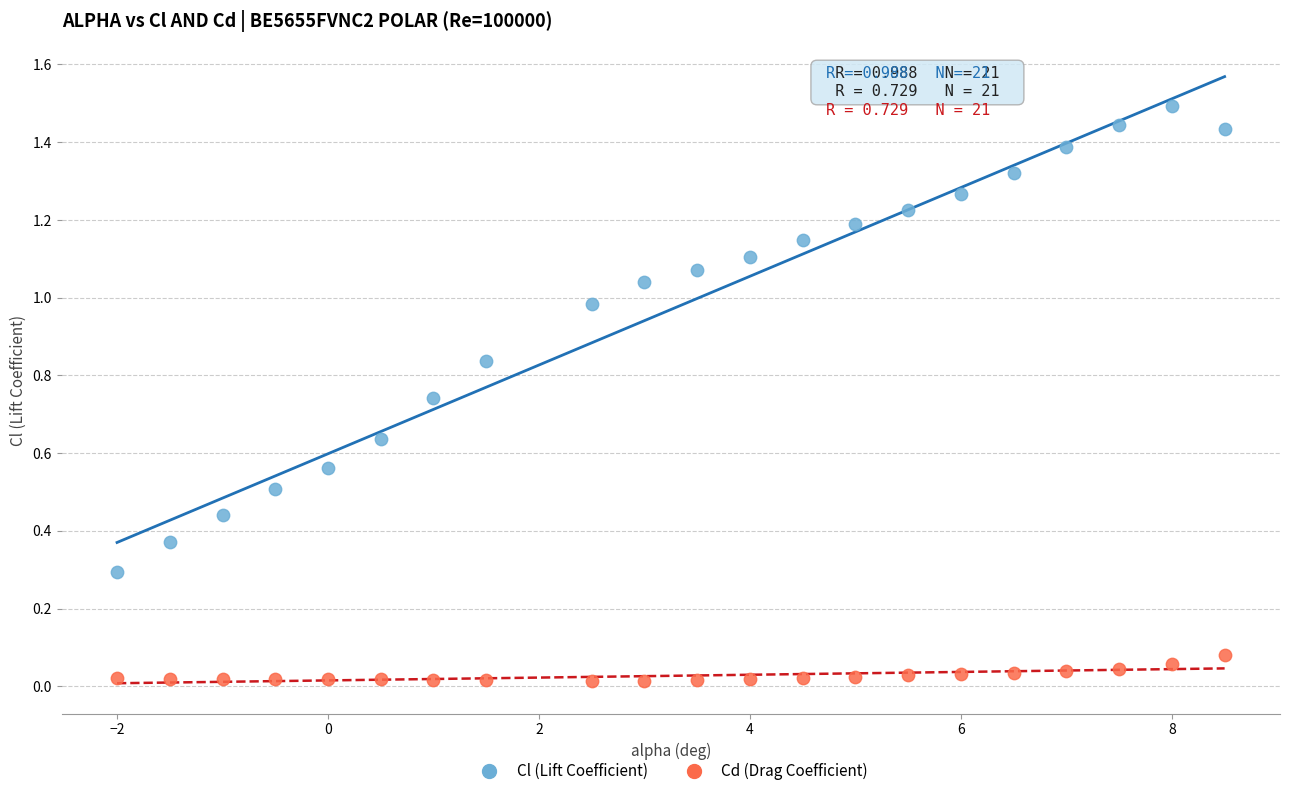

Across all data points, what is the range of Y values (max minus min)?

1.5